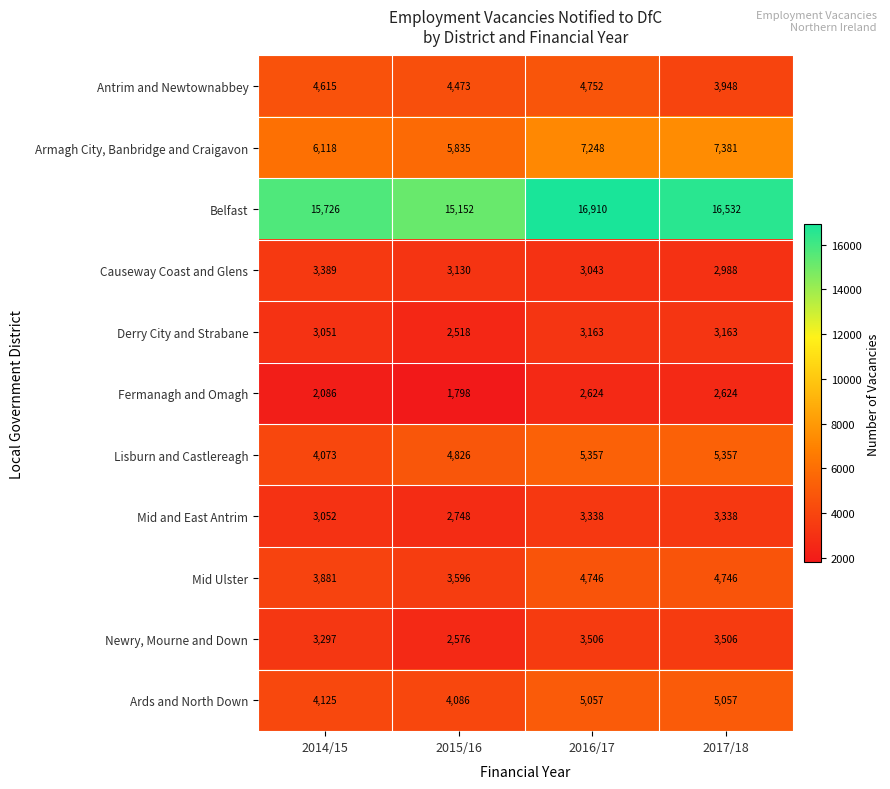

Is the value of Armagh City, Banbridge and Craigavon at 2014/15 greater than the value of Antrim and Newtownabbey at 2017/18?

Yes